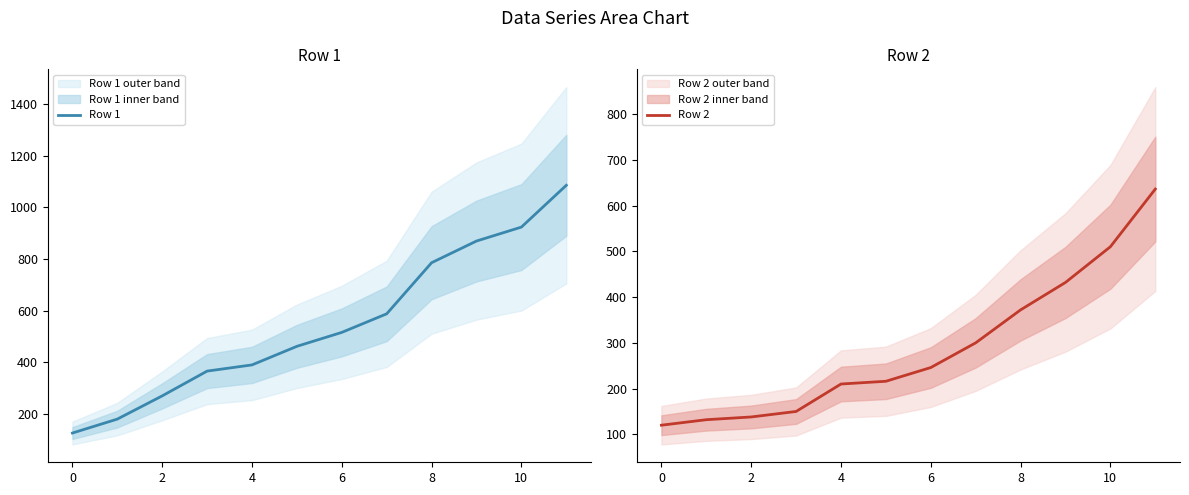

What is the maximum value for Row 2?

636